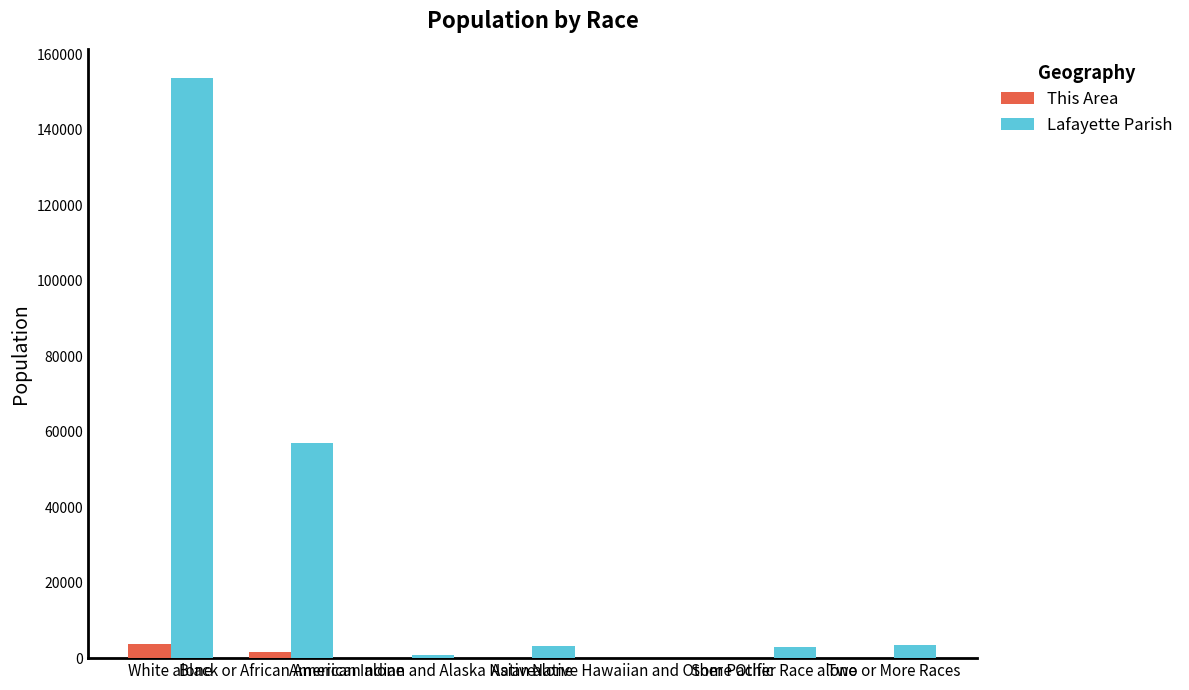

What is the highest value of the This Area series?

3630